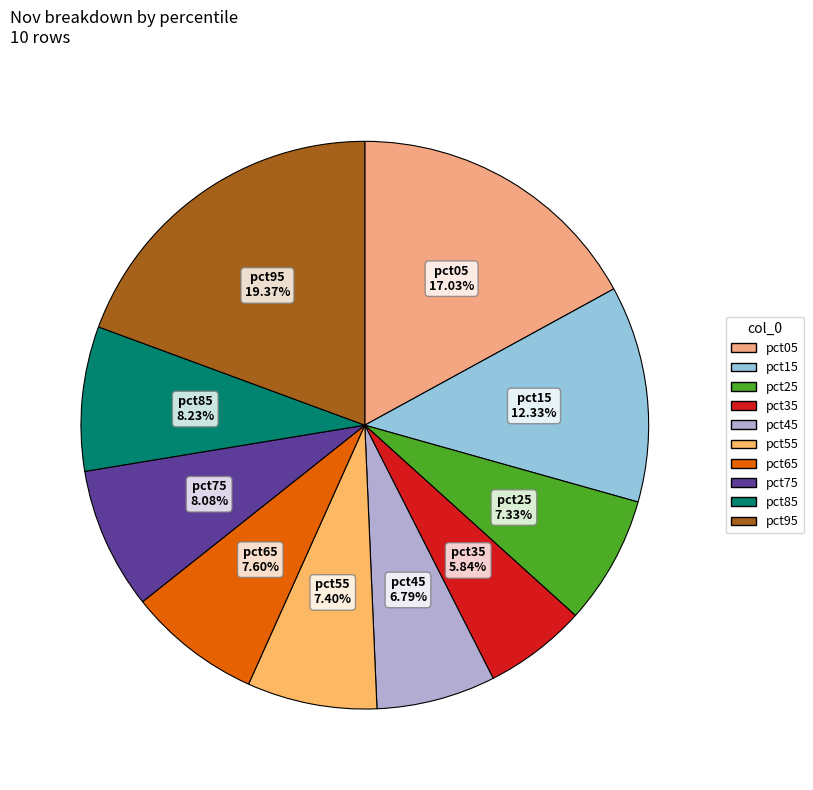

Which slice is the largest?

pct95